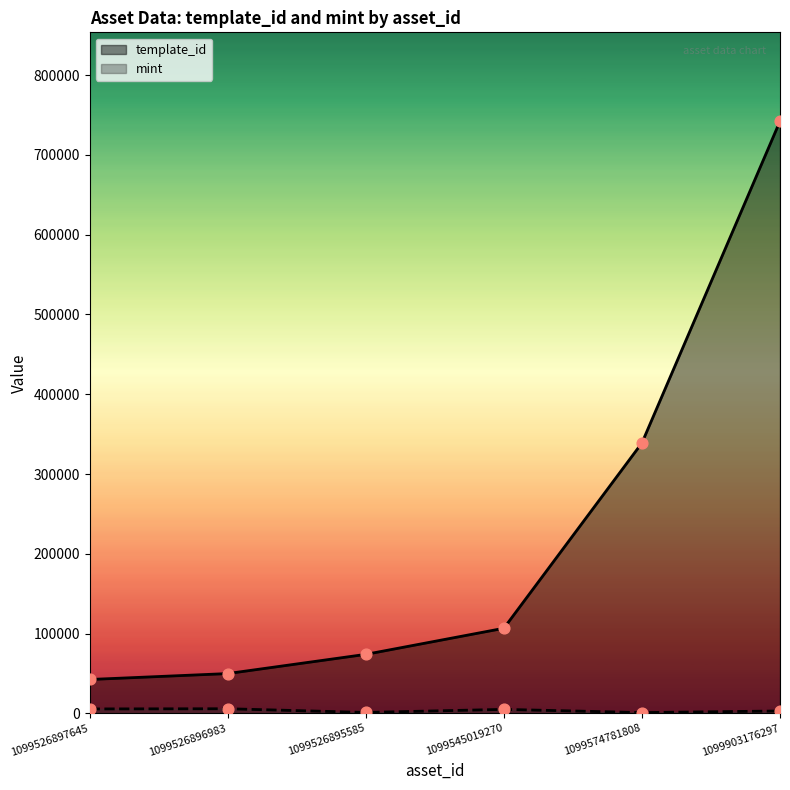

Which series has the widest spread of Y values?

template_id